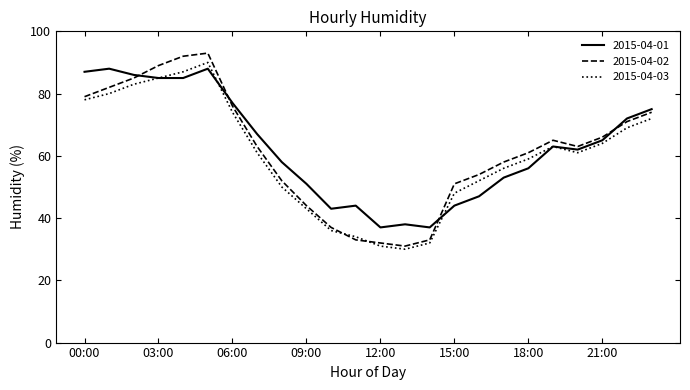

What is the minimum value shown in the chart?

30